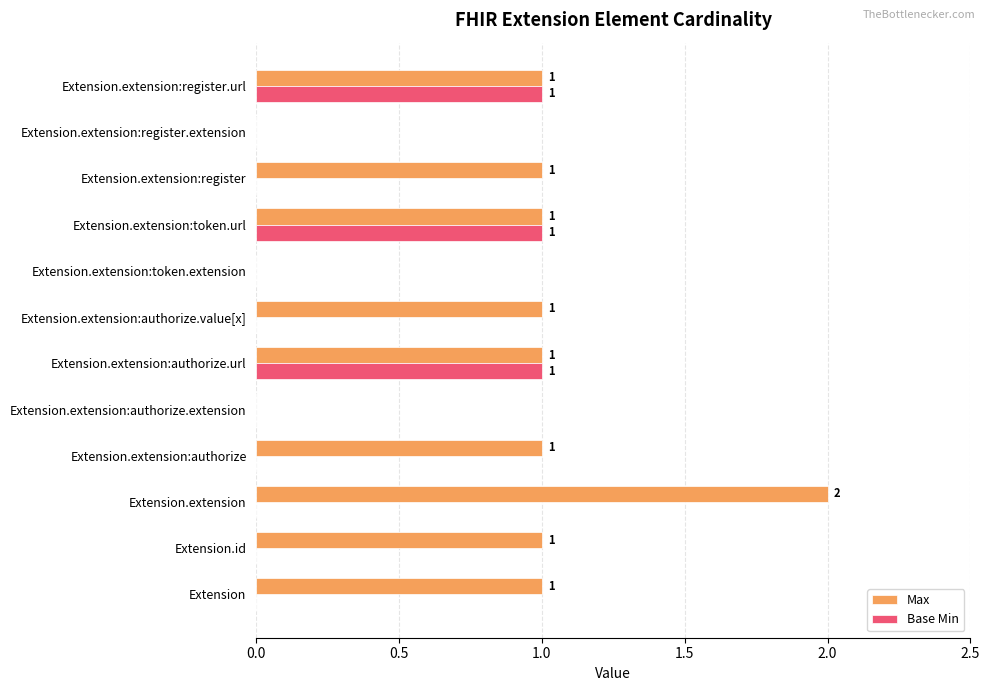

Which category has the highest value across all series?

Extension.extension